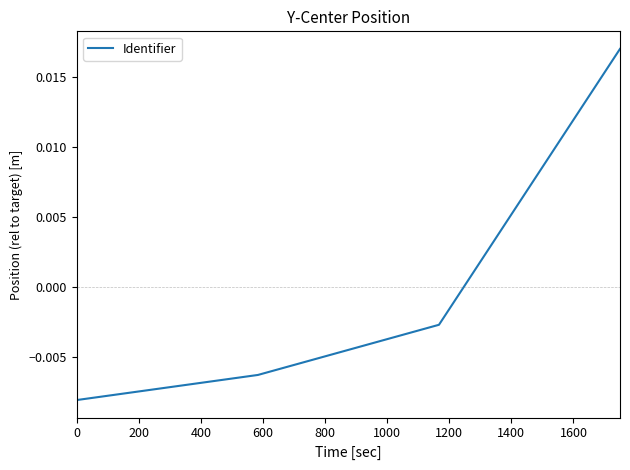

True or false: the data has more than 1 interior local peaks.

False